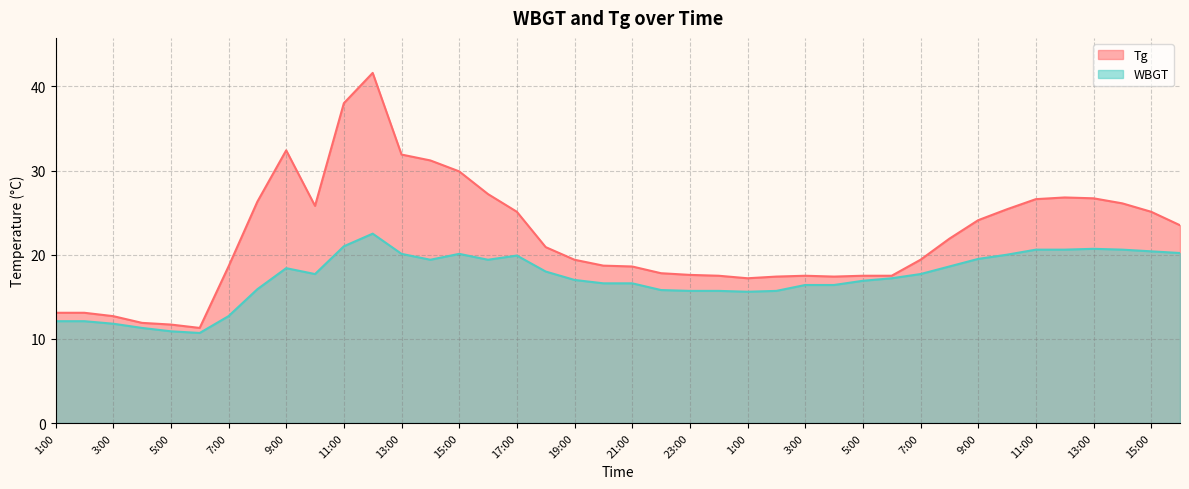

Reading left to right, transcribe all the data shown in this chart.

Tg: 1:00=13.1	2:00=13.1	3:00=12.7	4:00=11.9	5:00=11.7	6:00=11.3	7:00=18.6	8:00=26.3	9:00=32.4	10:00=25.8	11:00=38.0	12:00=41.6	13:00=31.9	14:00=31.2	15:00=29.9	16:00=27.2	17:00=25.1	18:00=20.9	19:00=19.4	20:00=18.7	21:00=18.6	22:00=17.8	23:00=17.6	24:00=17.5	1:00=17.2	2:00=17.4	3:00=17.5	4:00=17.4	5:00=17.5	6:00=17.5	7:00=19.4	8:00=21.9	9:00=24.1	10:00=25.4	11:00=26.6	12:00=26.8	13:00=26.7	14:00=26.1	15:00=25.1	16:00=23.5
WBGT: 1:00=12.1	2:00=12.1	3:00=11.8	4:00=11.3	5:00=10.9	6:00=10.7	7:00=12.7	8:00=15.9	9:00=18.4	10:00=17.7	11:00=21.0	12:00=22.5	13:00=20.1	14:00=19.4	15:00=20.1	16:00=19.4	17:00=19.9	18:00=18.0	19:00=17.0	20:00=16.6	21:00=16.6	22:00=15.8	23:00=15.7	24:00=15.7	1:00=15.6	2:00=15.7	3:00=16.4	4:00=16.4	5:00=16.9	6:00=17.2	7:00=17.7	8:00=18.6	9:00=19.5	10:00=20.0	11:00=20.6	12:00=20.6	13:00=20.7	14:00=20.6	15:00=20.4	16:00=20.2